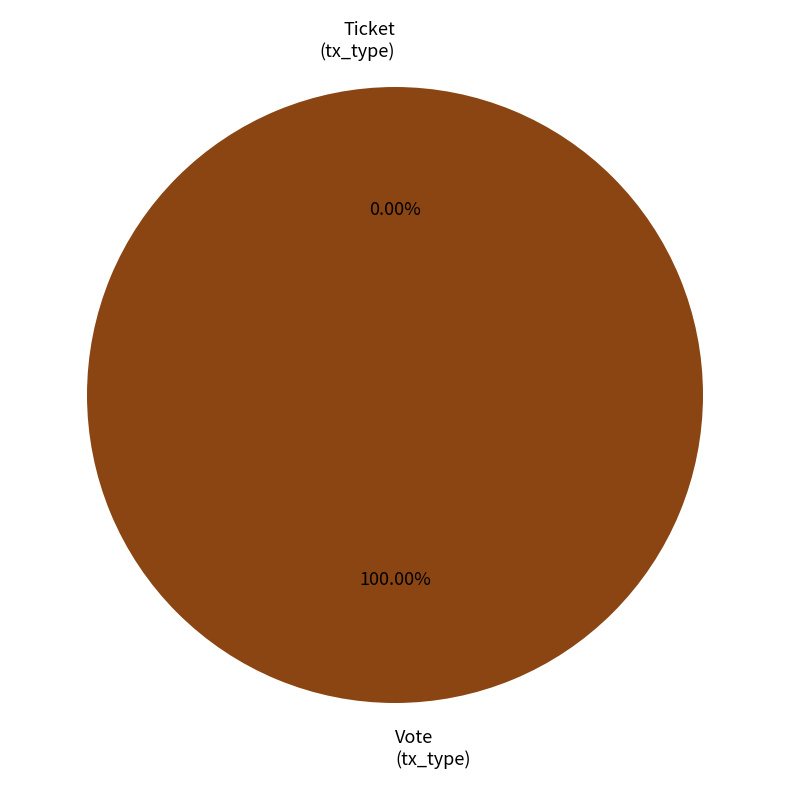

What is the majority slice?

Vote
(tx_type)